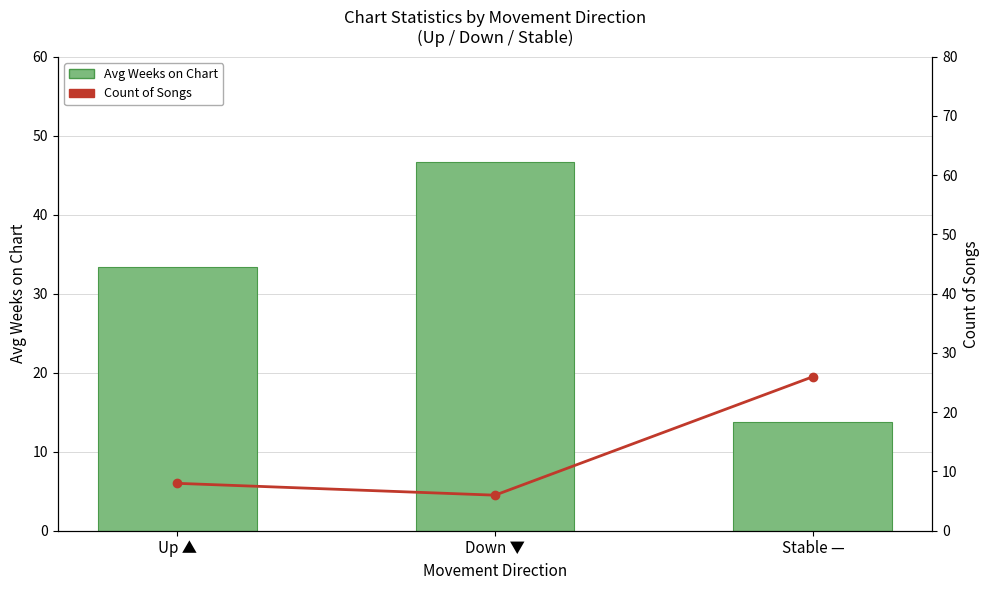

Reading left to right, transcribe all the data shown in this chart.

Avg Weeks on Chart: Up ▲=33.4	Down ▼=46.7	Stable —=13.8
Count of Songs: Up ▲=8.0	Down ▼=6.0	Stable —=26.0